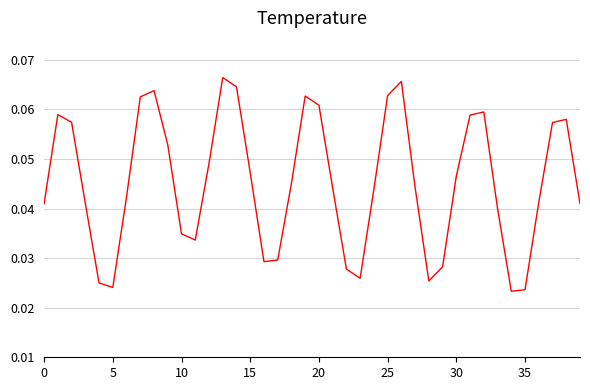

How many series are shown in this chart?

1